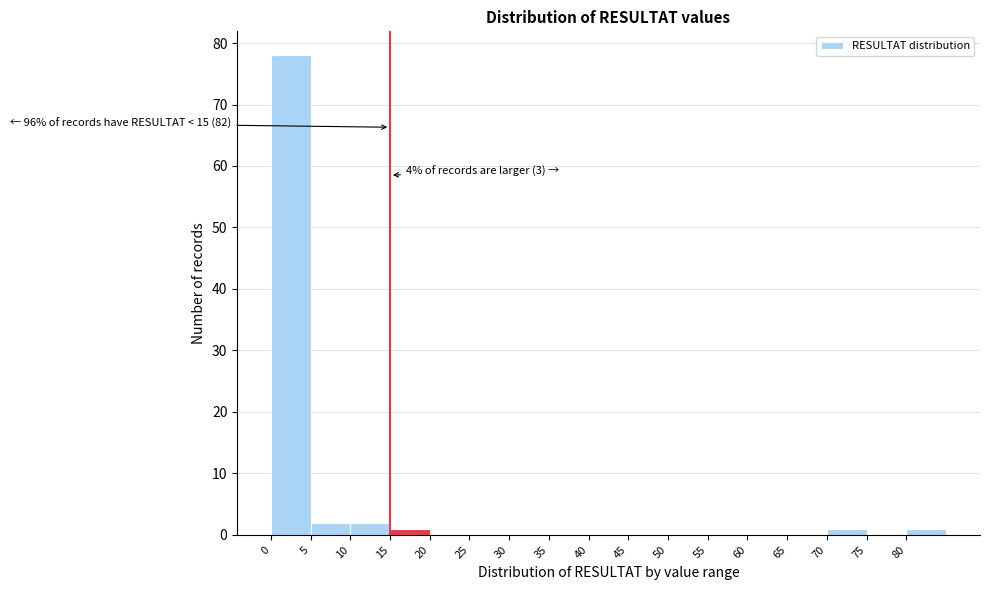

Over which range of the x-axis is the bar tallest?

0 to 5